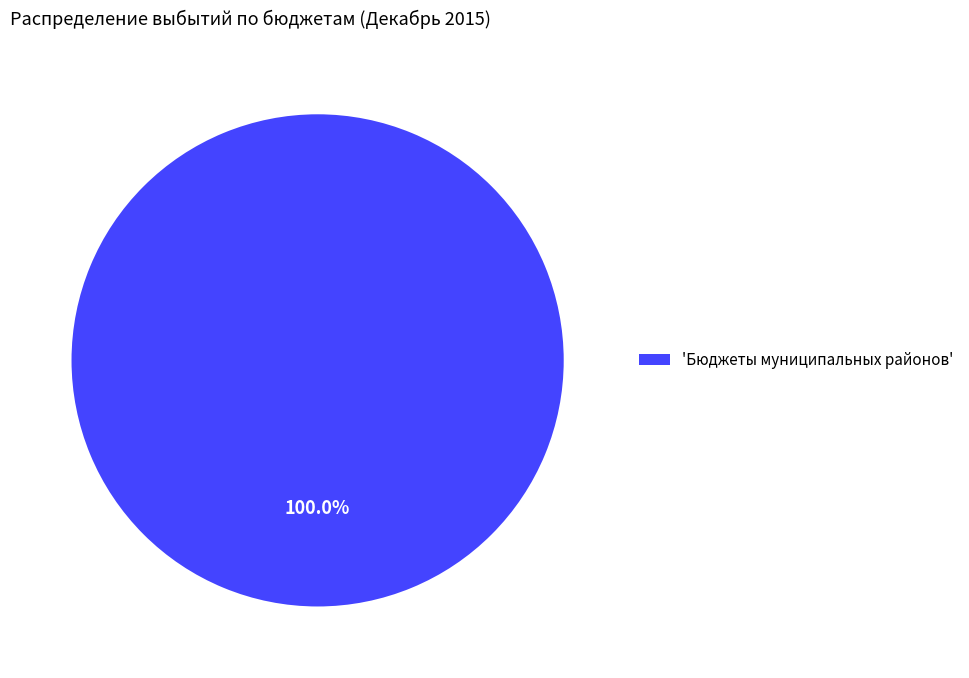

Which slice represents more than half of the pie?

'Бюджеты муниципальных районов'